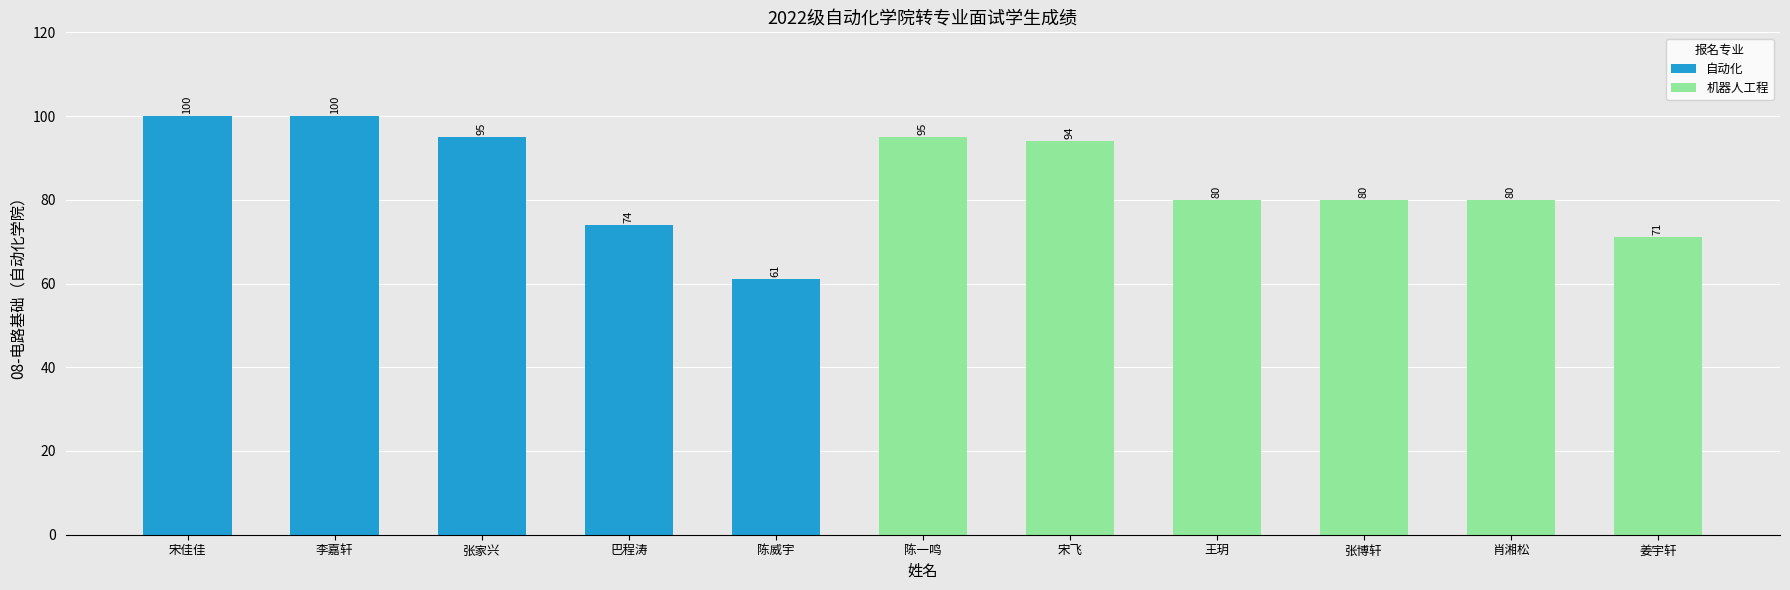

What is the label of the 3rd bar from the left?

张家兴